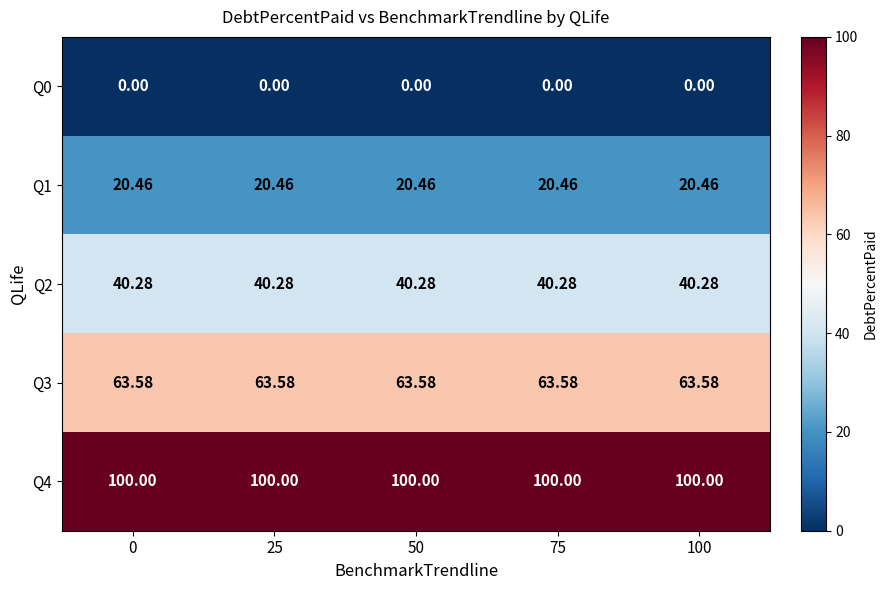

How many categories are shown in the chart?

5